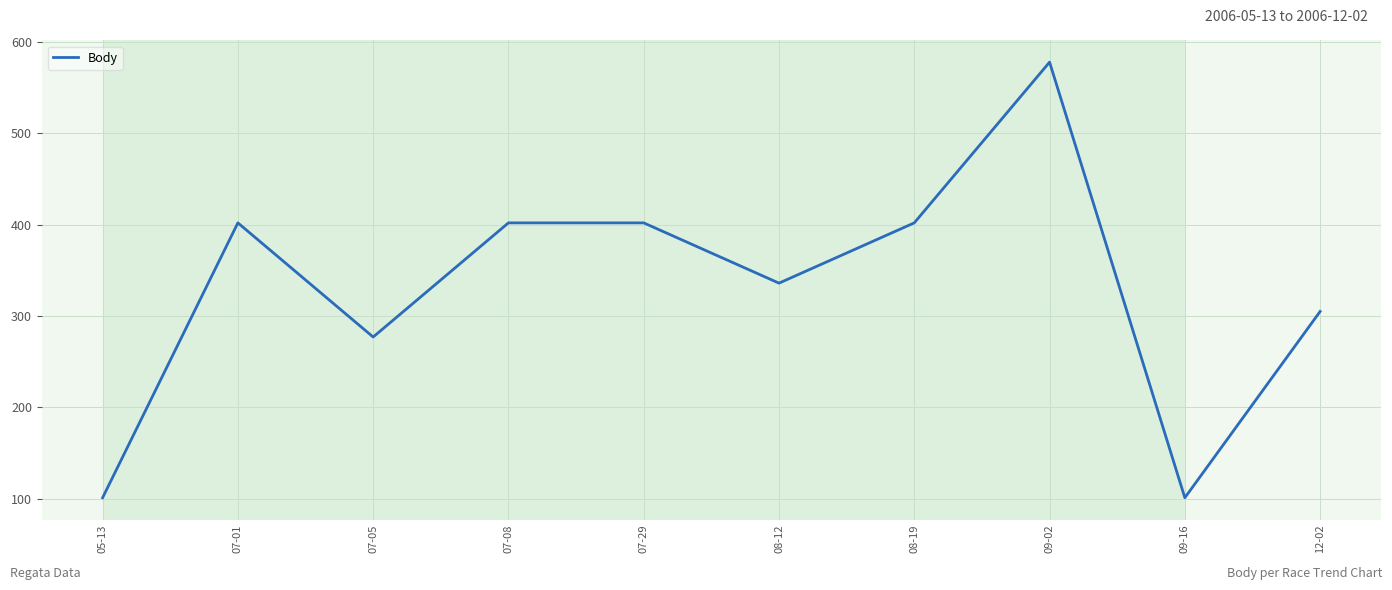

How many interior local valleys (lower than both neighbors) does the data have?

3